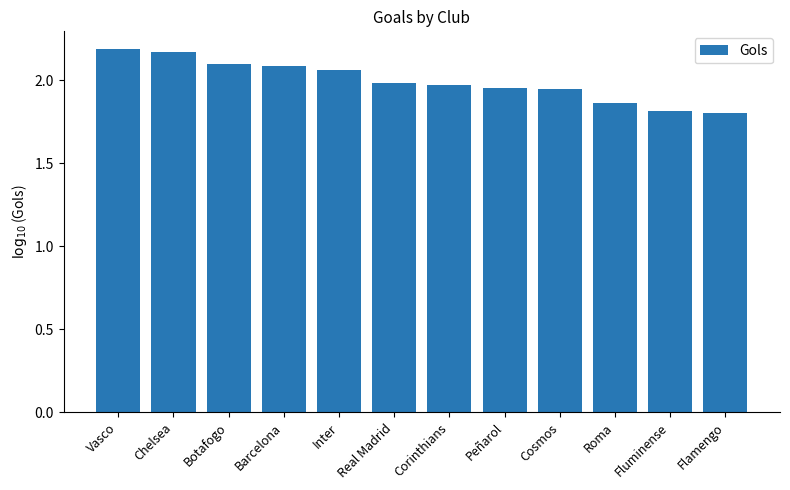

What position from the left is Inter?

5